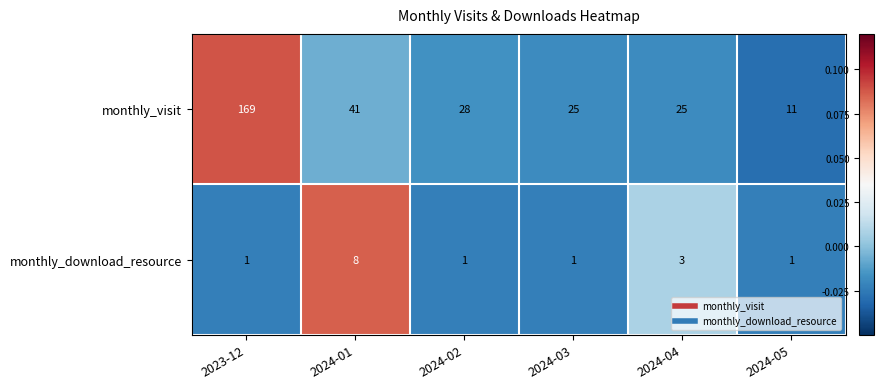

Count the number of categories in the chart.

6